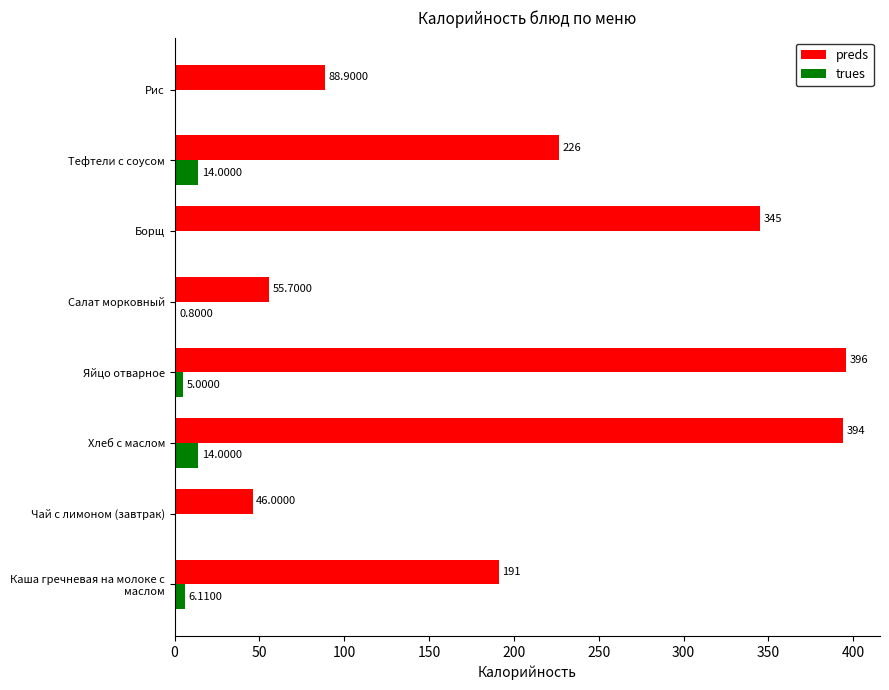

Which category has the highest value in the preds series?

Яйцо отварное